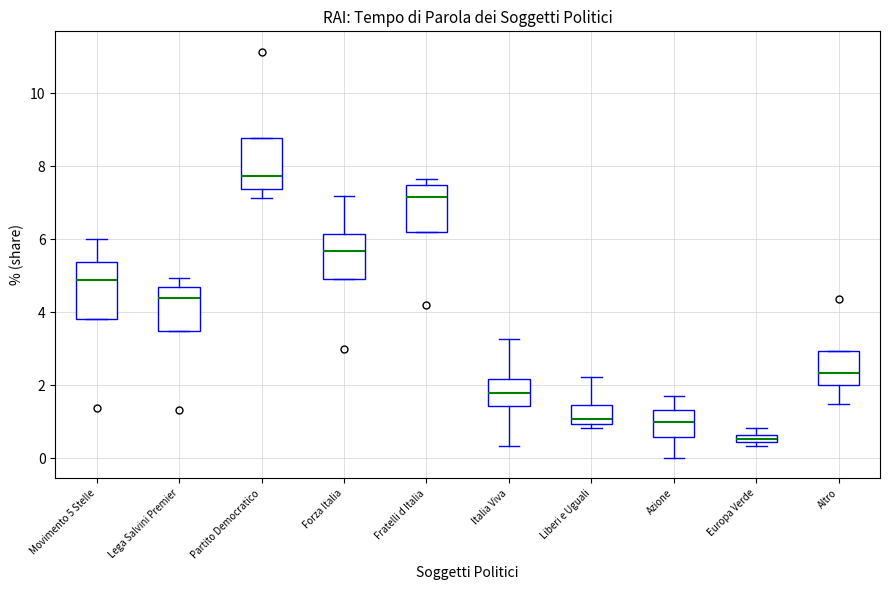

Which box's median line is the lowest?

Europa Verde